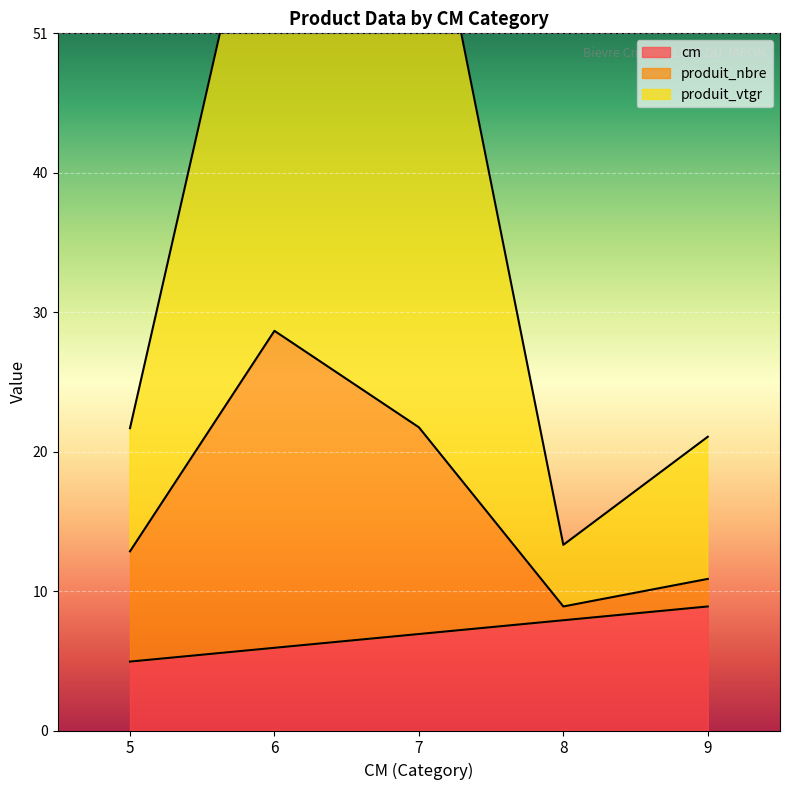

How many data points does each series have?

5